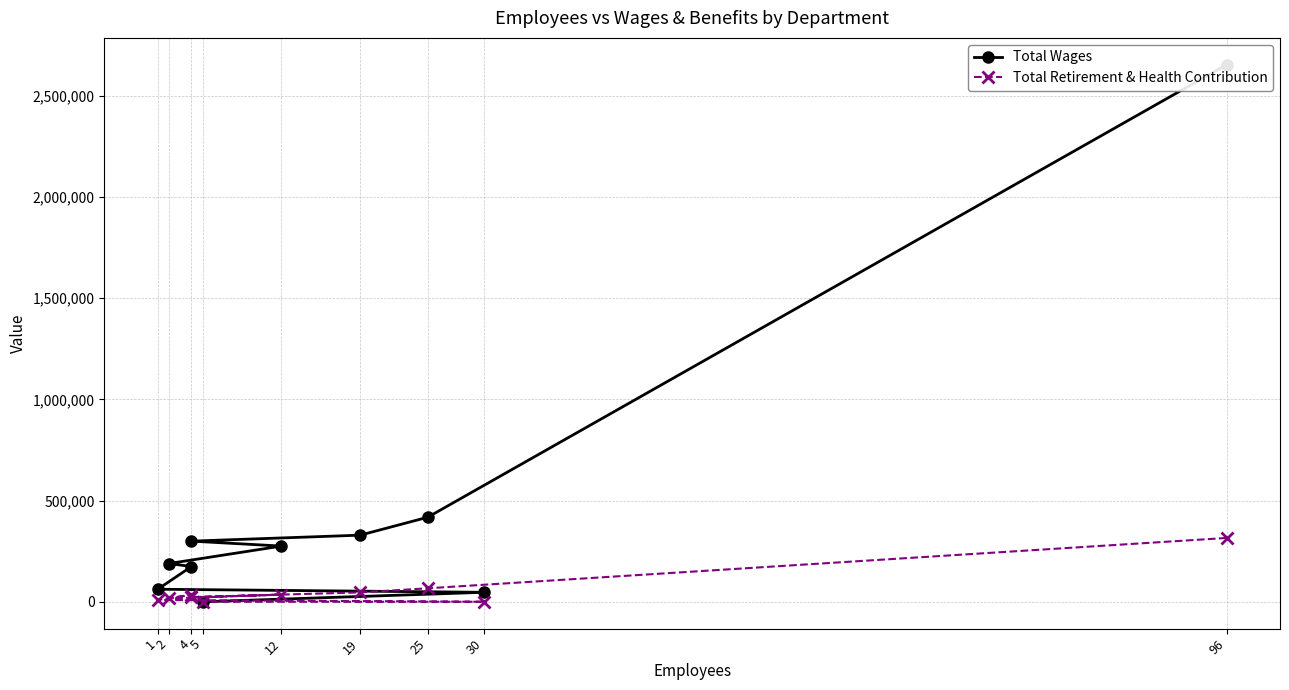

What is the average value of the Total Wages series?

444632